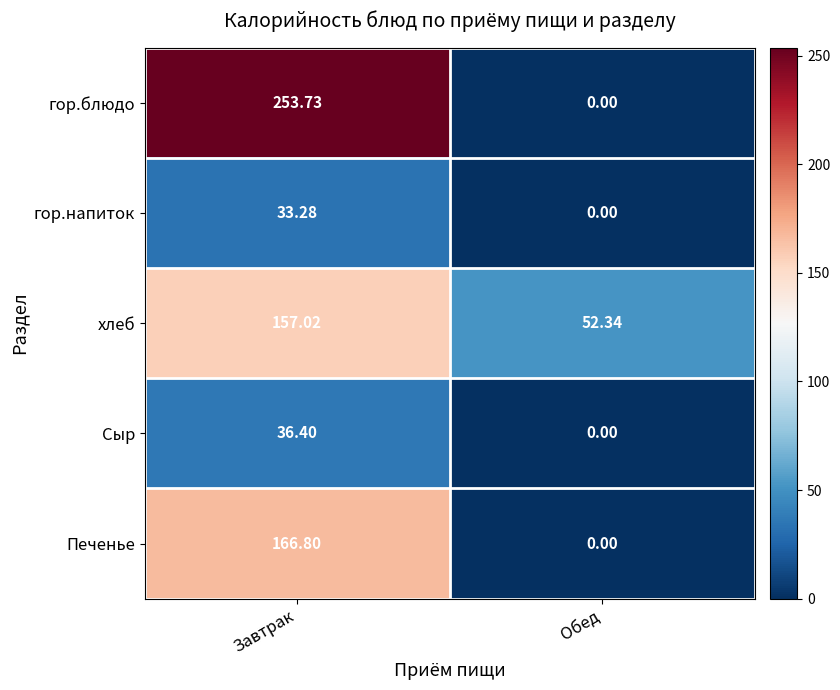

List the labels in order of Сыр value, smallest first.

Обед, Завтрак